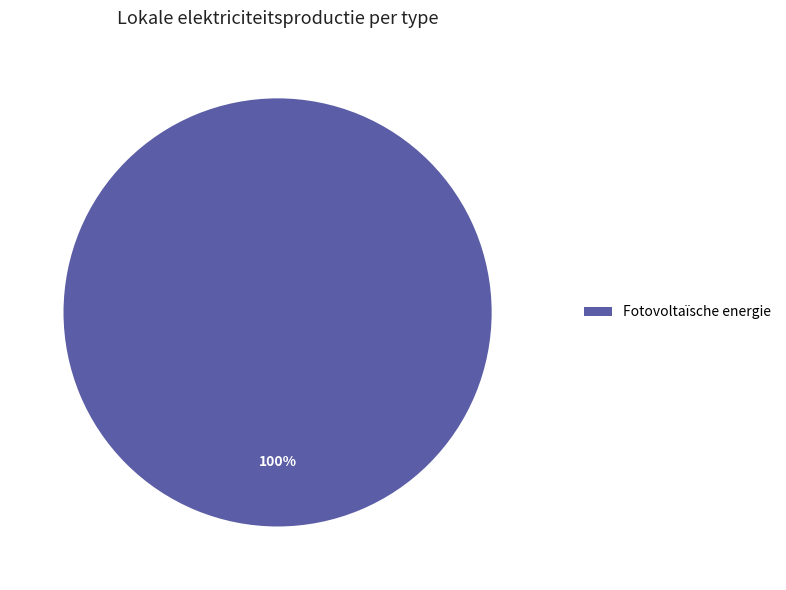

Rank the categories by value from highest to lowest.

Fotovoltaïsche energie